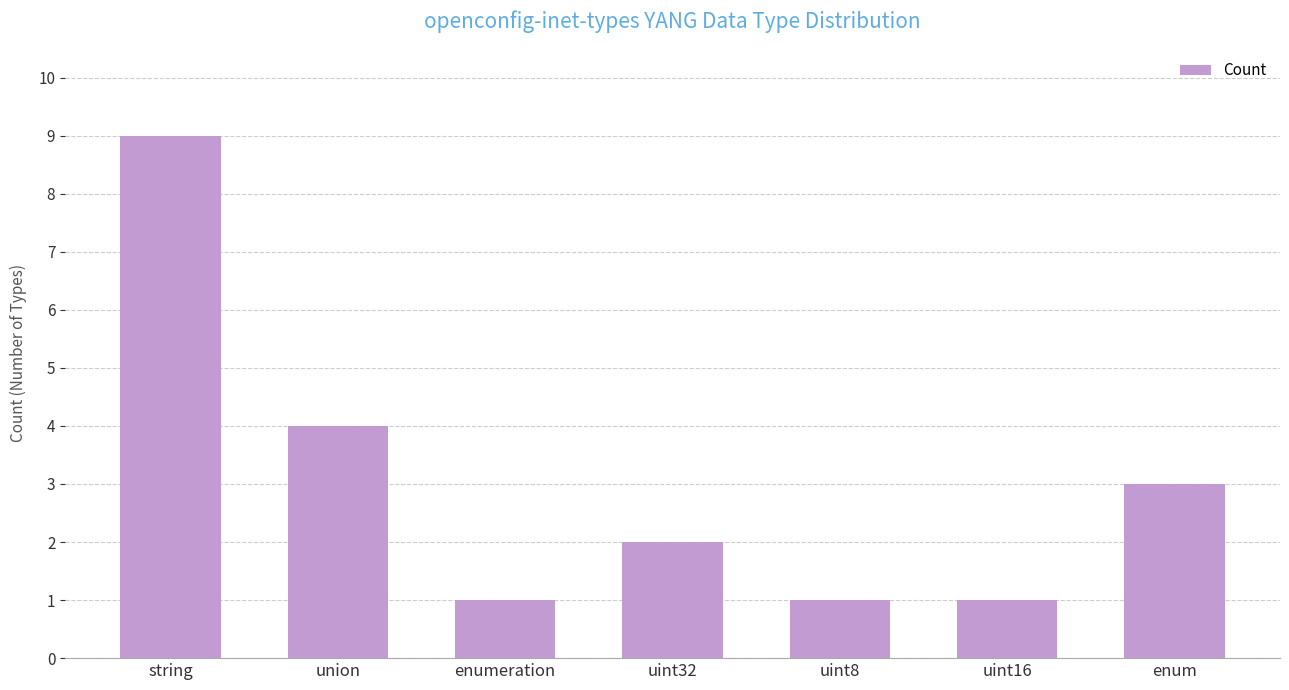

Reading right to left, list all the values displayed in this chart.

3	1	1	2	1	4	9